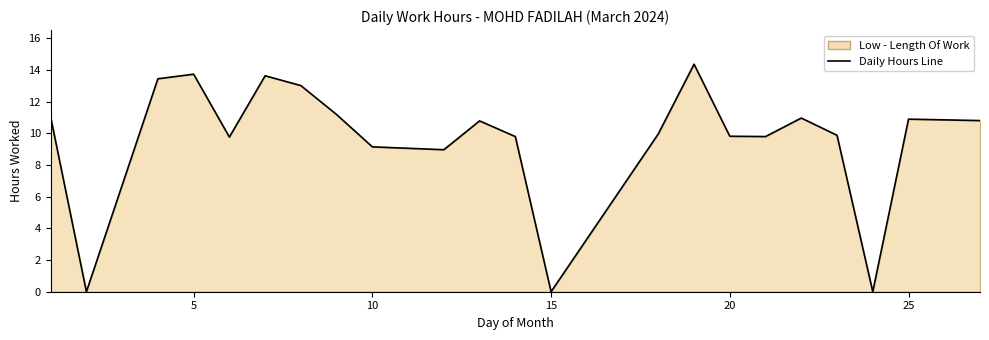

What value does the data have at 15?

0.0